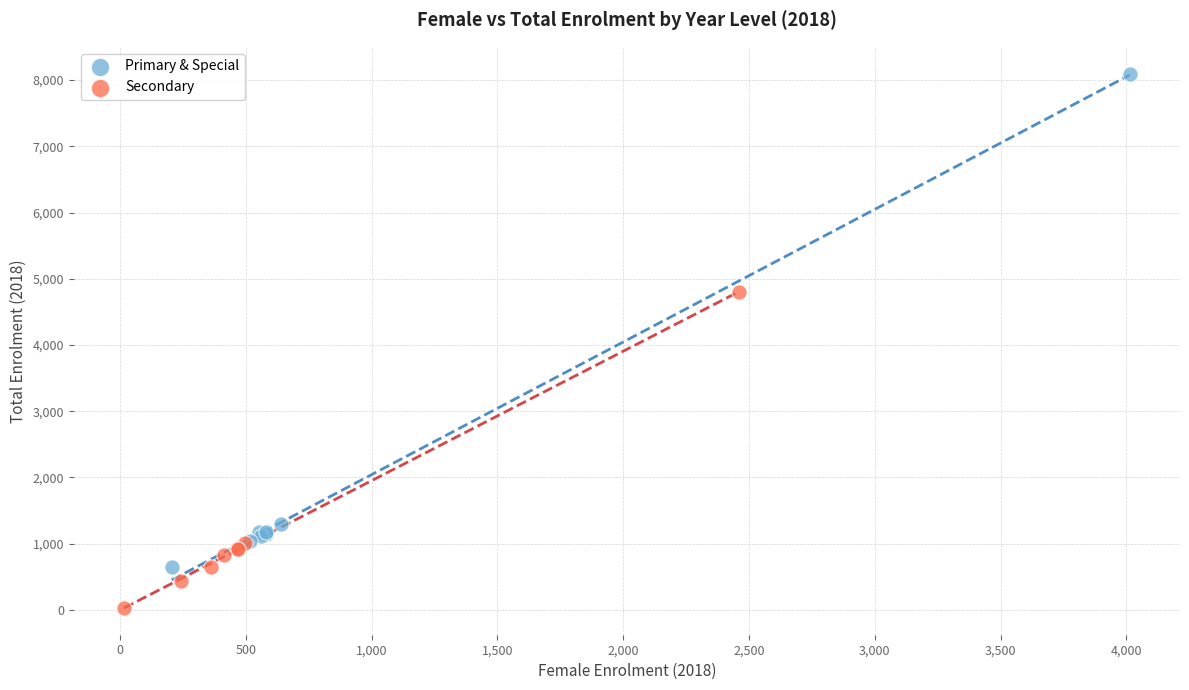

Which series contains the lowest Y value?

Secondary